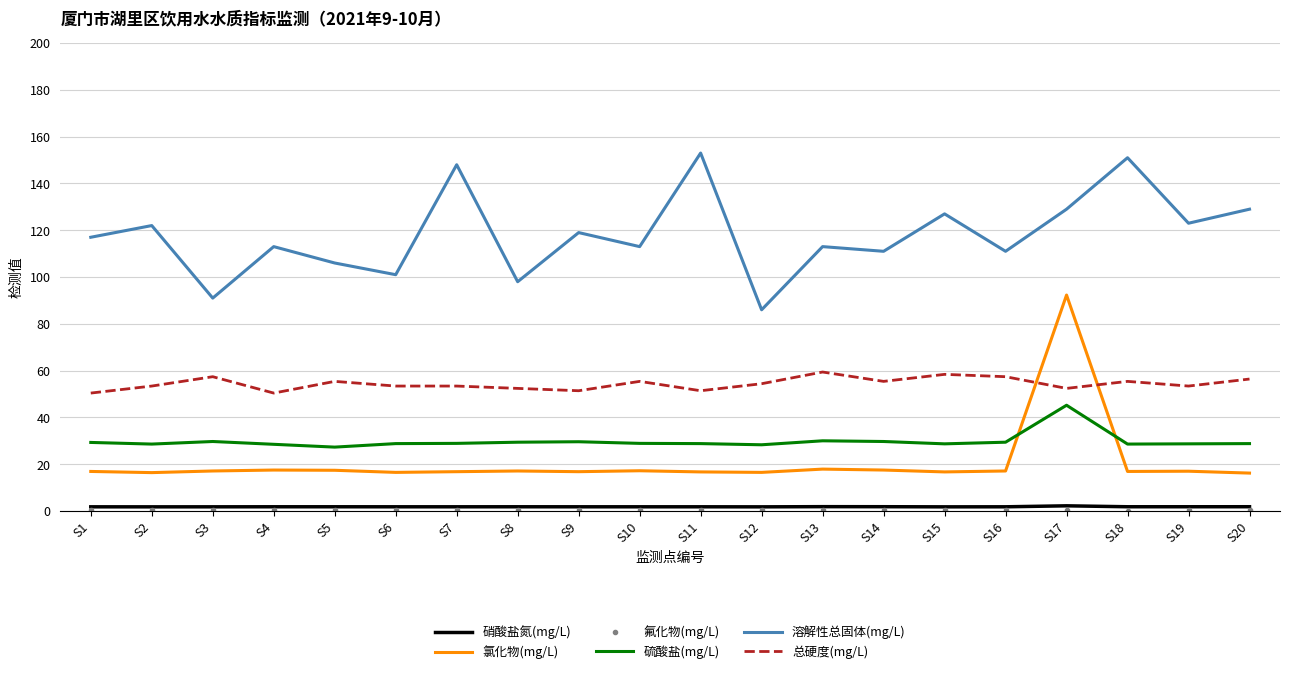

Between S12 and S14, which series saw the biggest shift?

溶解性总固体(mg/L)